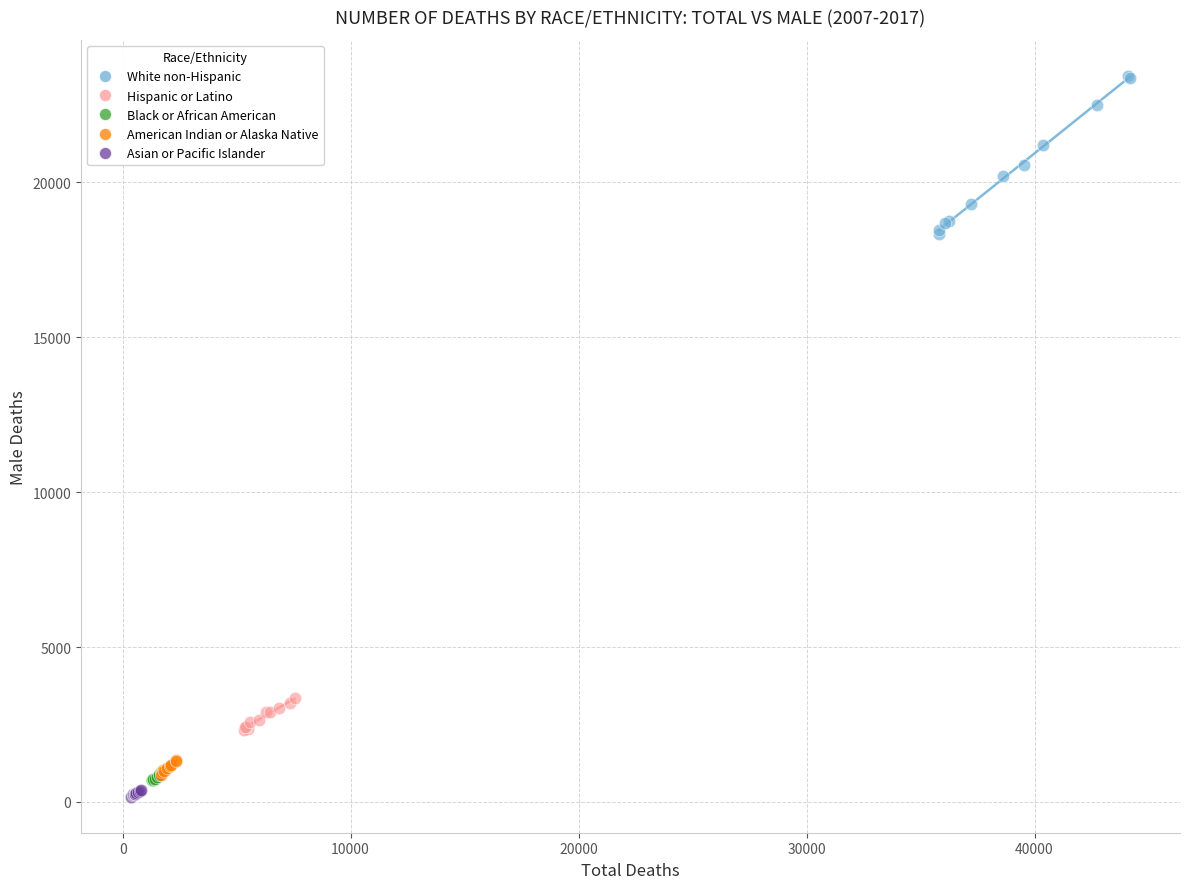

Which series contains the highest Y value?

White non-Hispanic